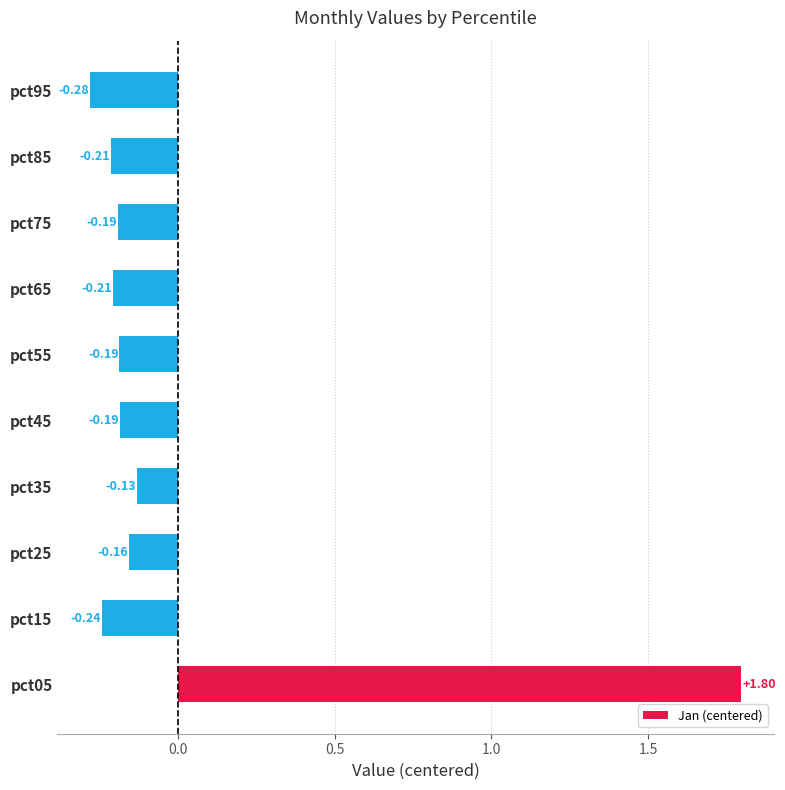

Which has a higher value, pct75 or pct25?

pct25